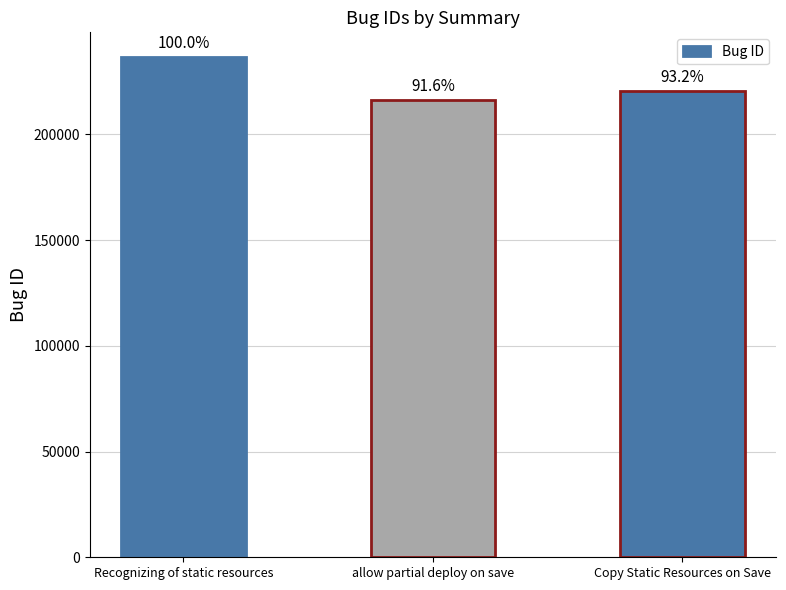

How many bars are there in total?

3